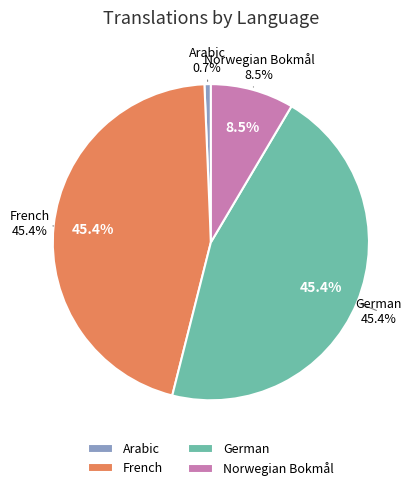

What is the change in value from Arabic to Norwegian Bokmål?

+36